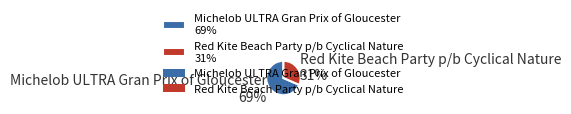

The Red Kite Beach Party p/b Cyclical Nature slice represents 21% of the pie. True or false?

False